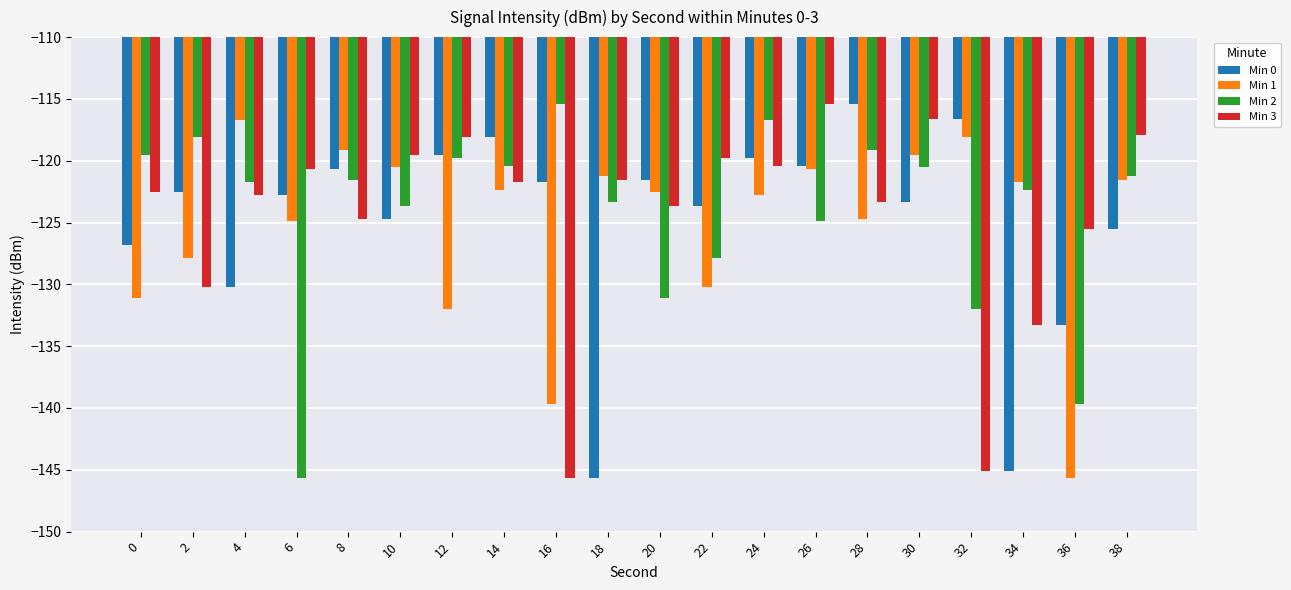

How many series are shown in this chart?

4